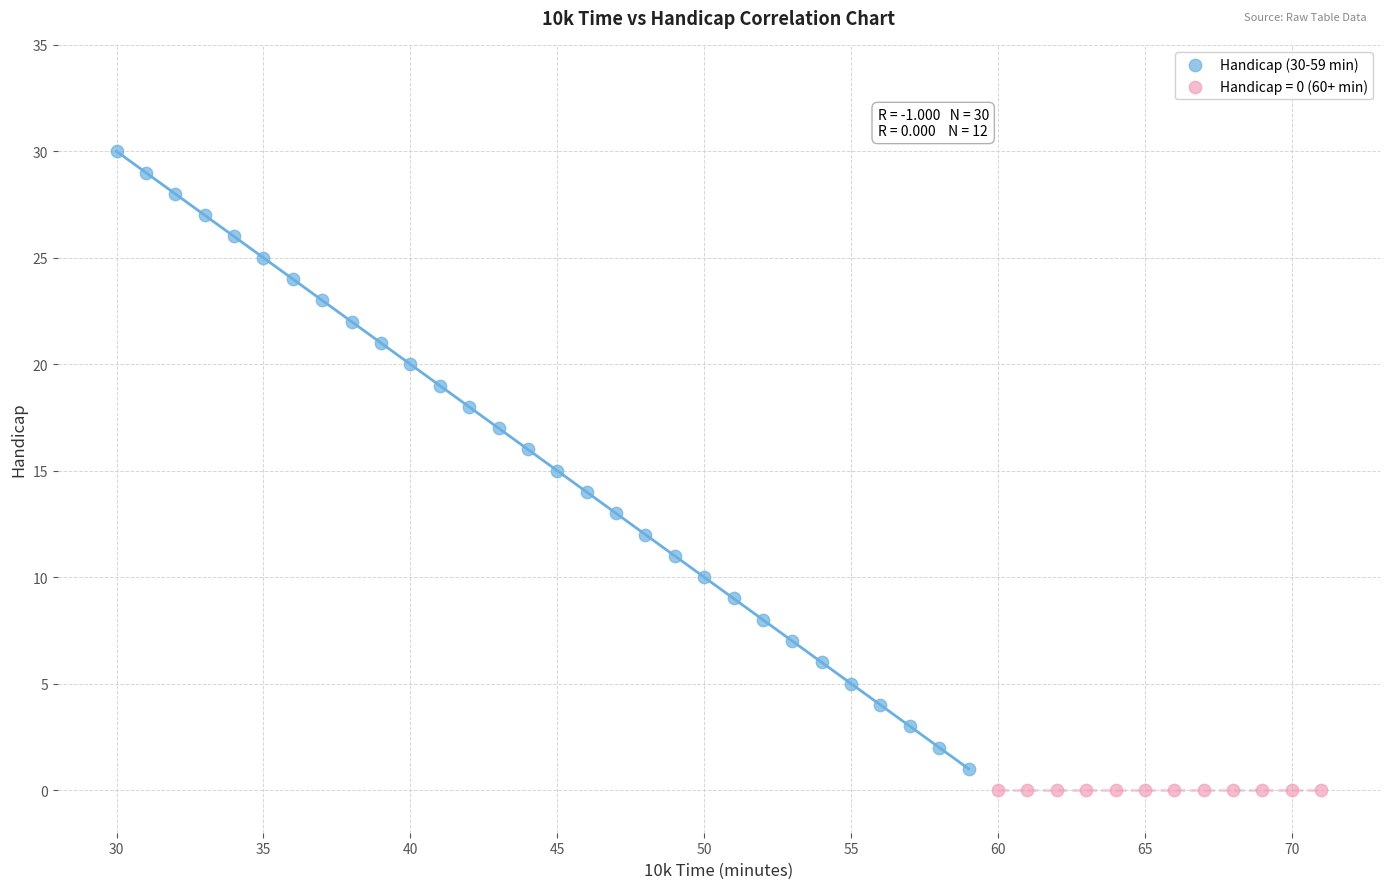

Which series reaches the maximum Y coordinate?

Handicap (30-59 min)